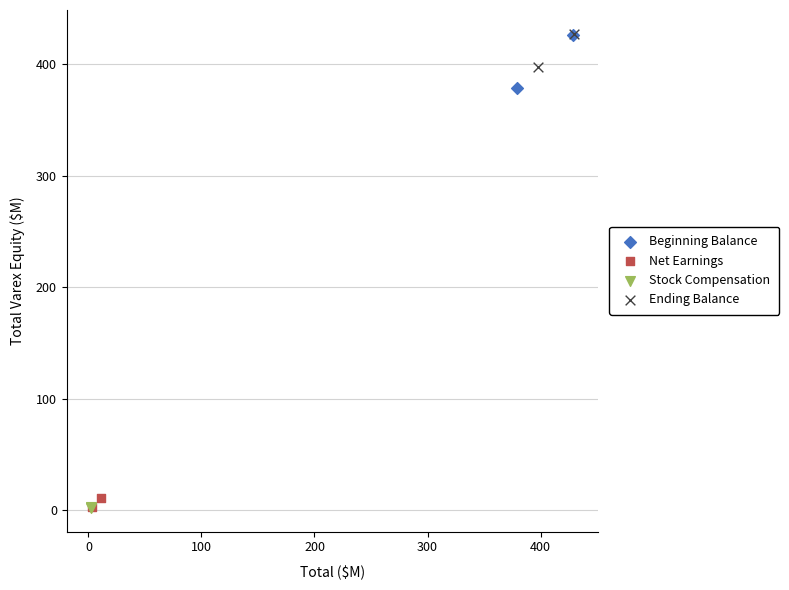

Which series has the largest Y range (max minus min)?

Beginning Balance